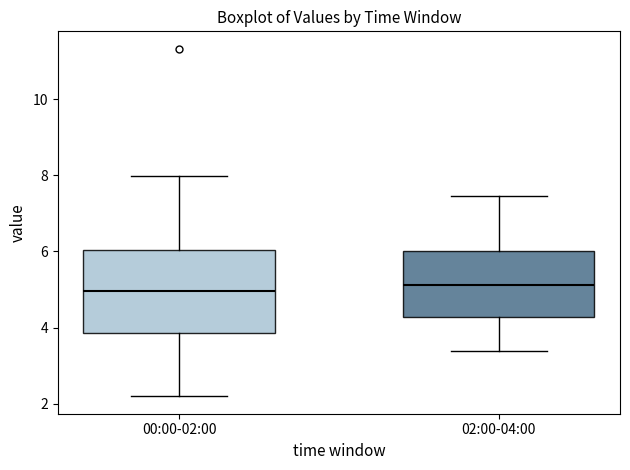

Reading left to right, read every box against the y-axis: the position of its median line, the range the box covers, and the ends of its whiskers. The values are not printed on the chart, so give them approximately, as read against the axis.

00:00-02:00: median 5.0, box 3.8 to 6.0, whiskers 2.2 to 8.0
02:00-04:00: median 5.2, box 4.2 to 6.0, whiskers 3.4 to 7.4